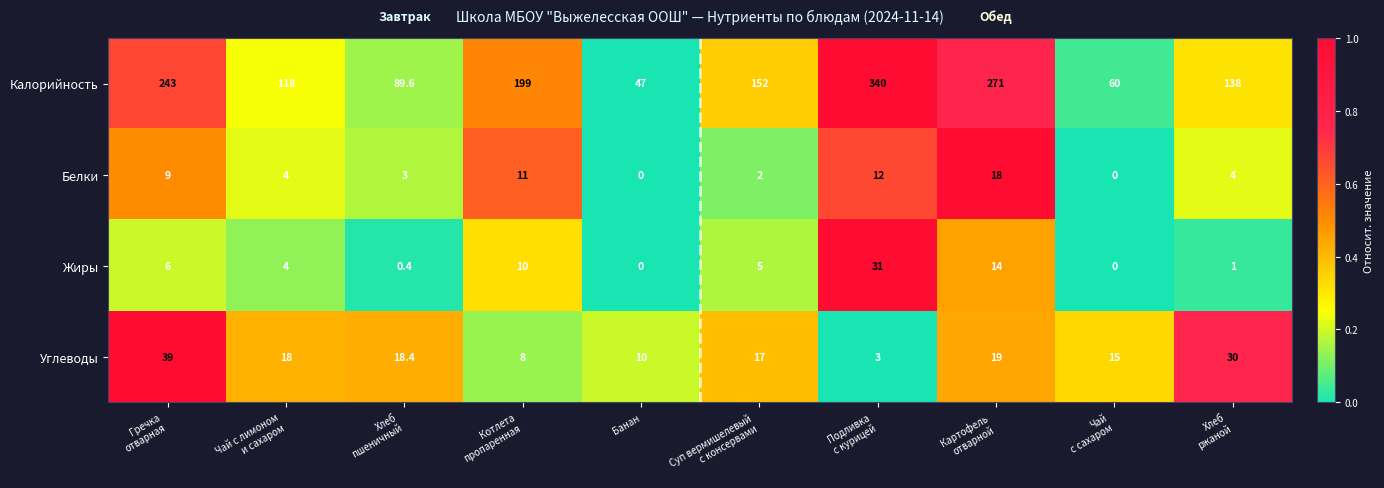

What is the difference between the maximum and minimum values in the Углеводы series?

36.0